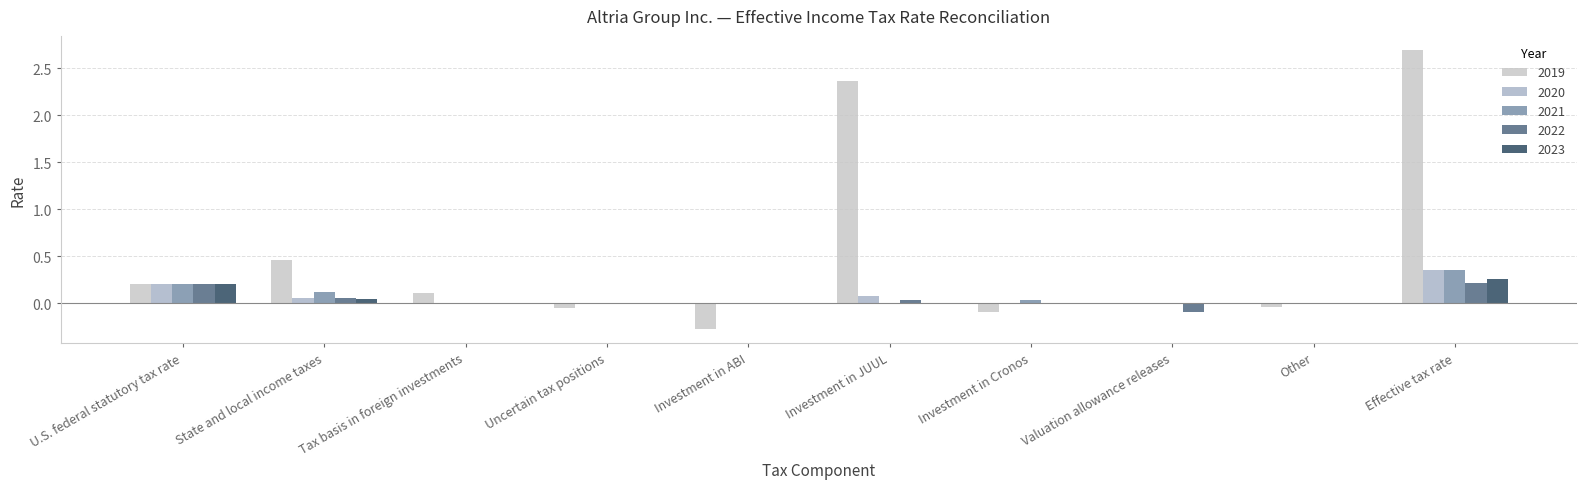

Between Investment in ABI and Investment in JUUL, which is larger?

Investment in JUUL